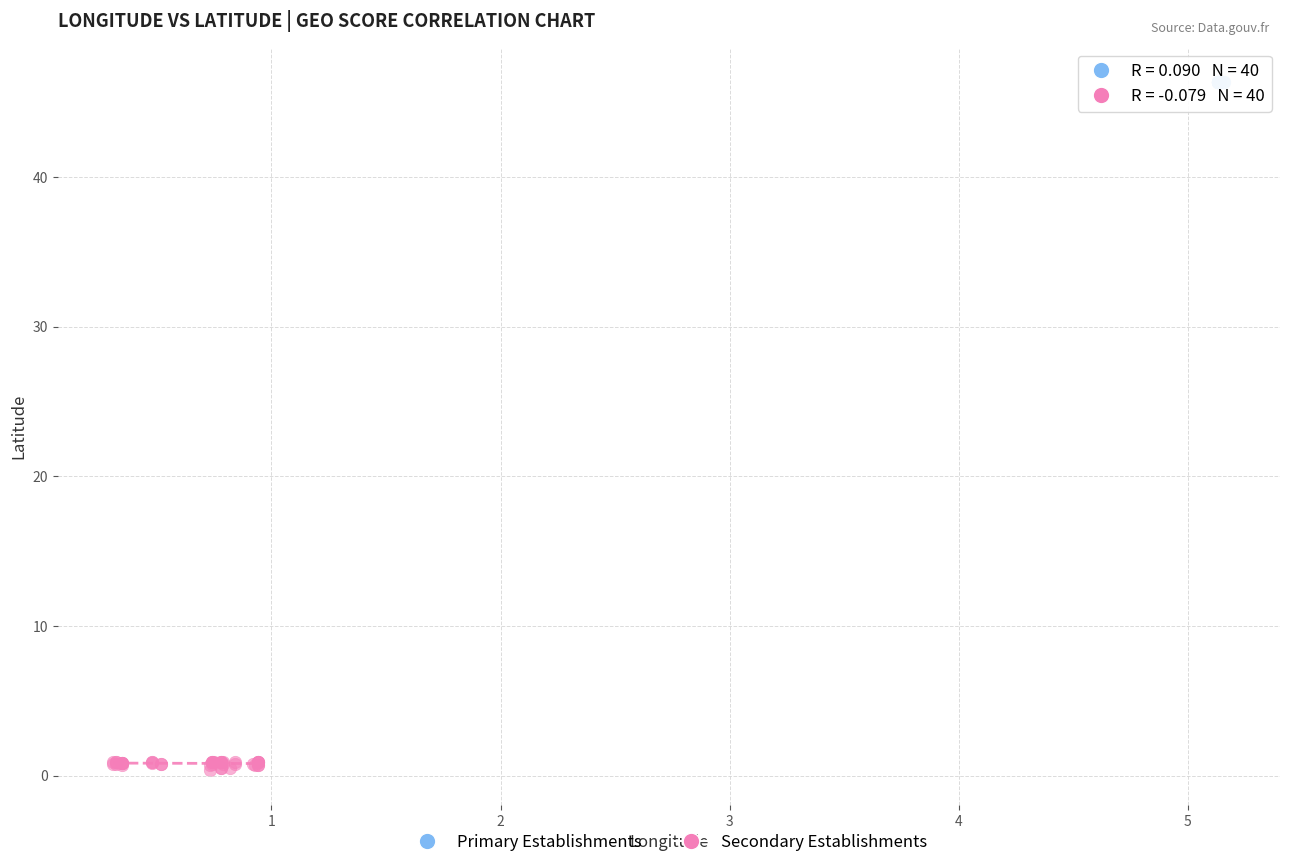

Which series contains the highest Y value?

Primary Establishments